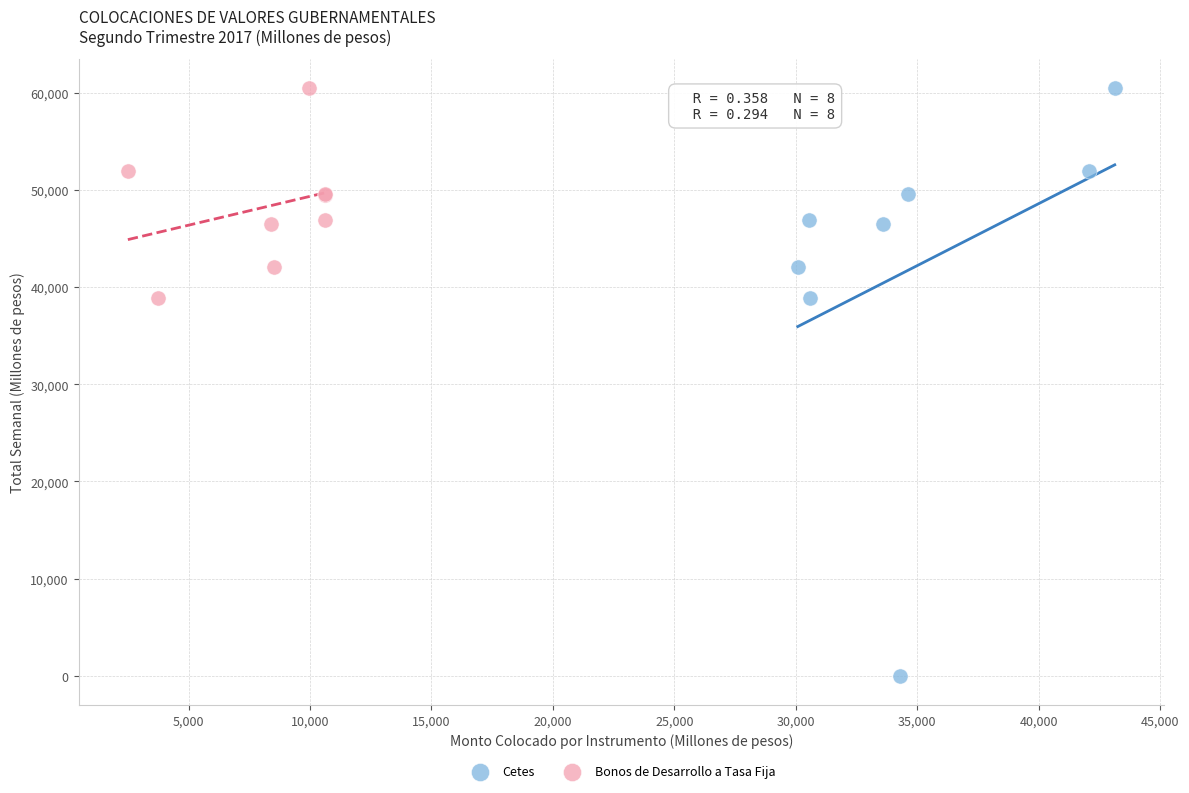

Which series reaches the minimum Y coordinate?

Cetes